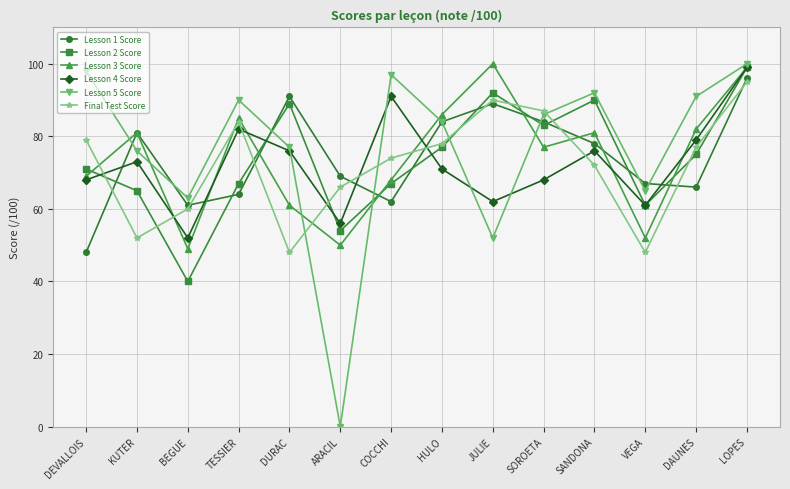

Does the chart have visible grid lines?

Yes